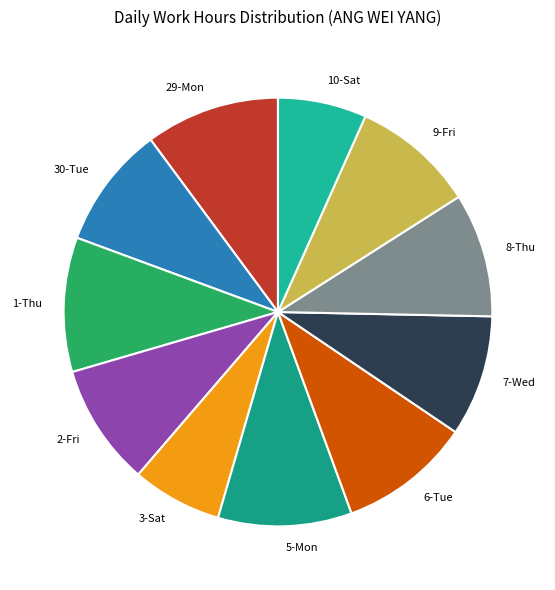

Count the number of slices in the pie.

11